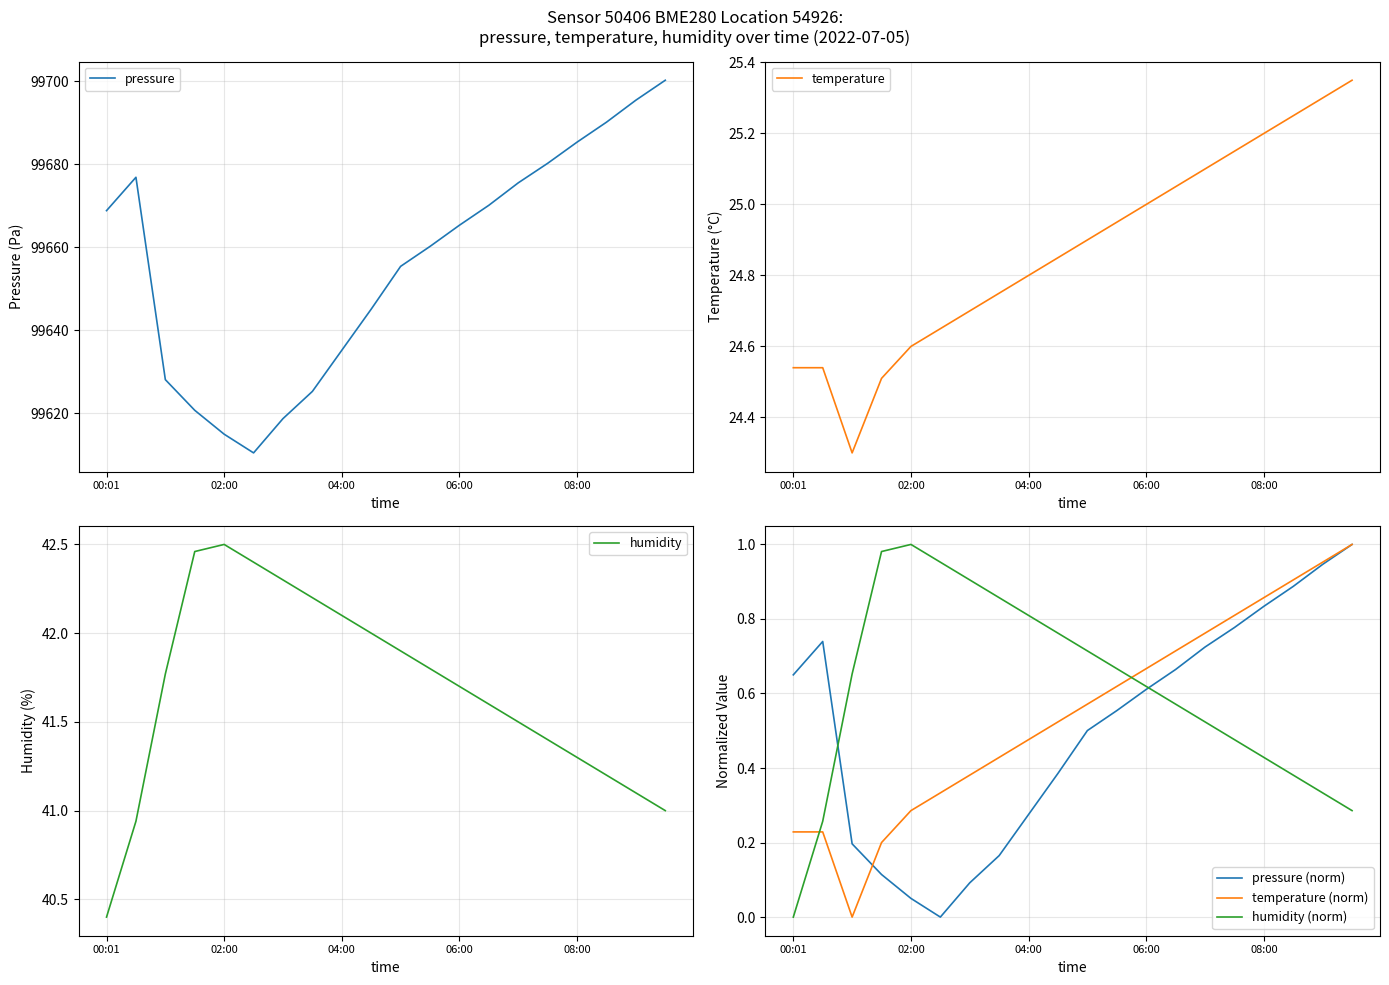

The temperature (norm) series shows 0.7 at 04:00. True or false?

False